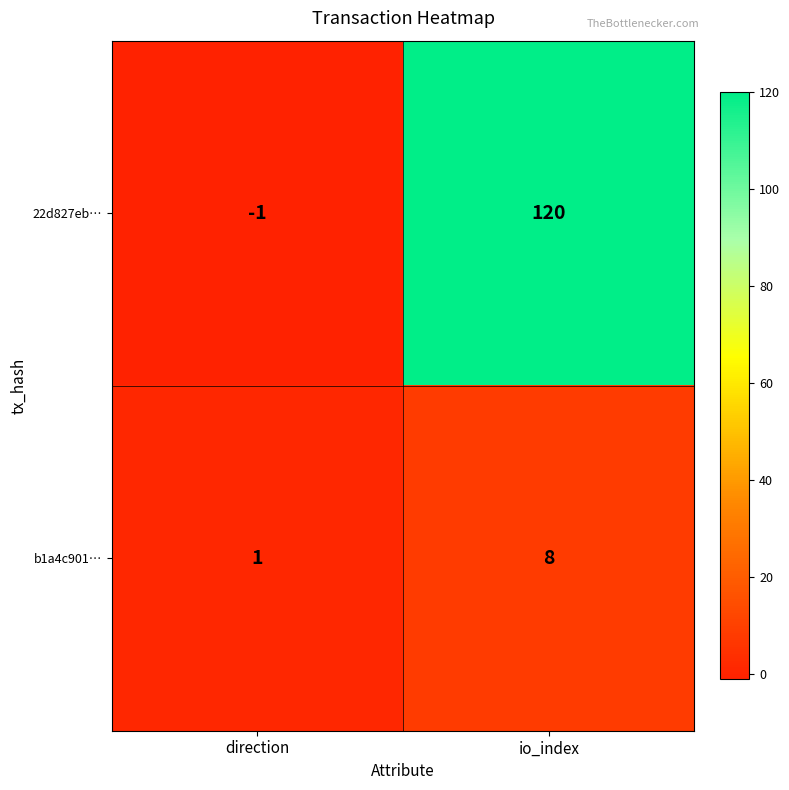

Is it true that 22d827eb… equals -1 at direction?

True